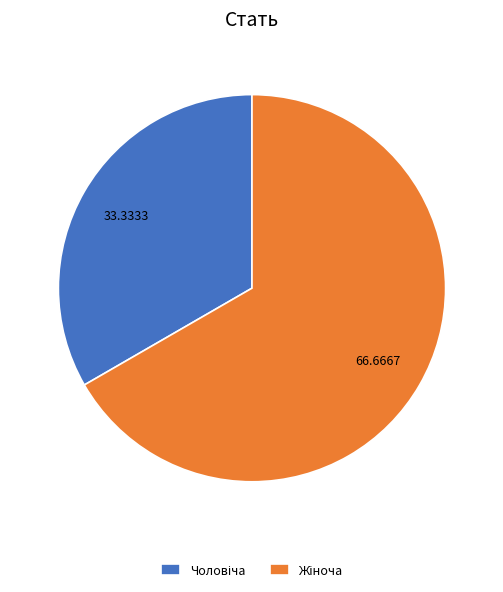

Does any single category account for the majority?

Yes